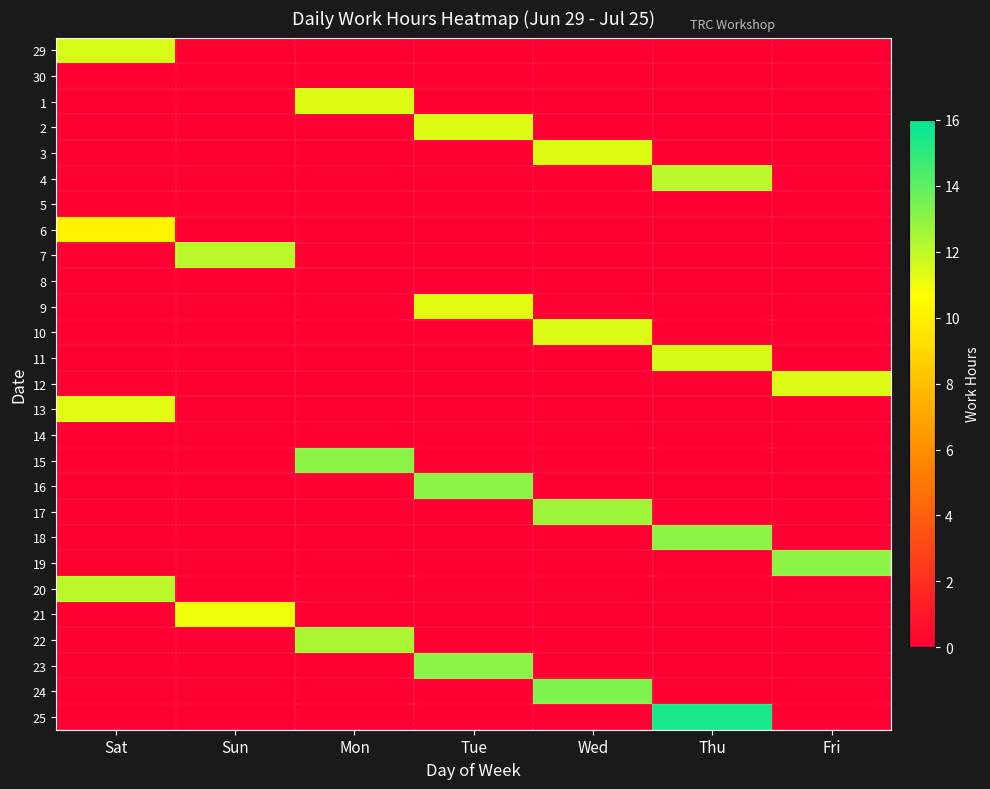

What is the sum of all 6 values?

10.3